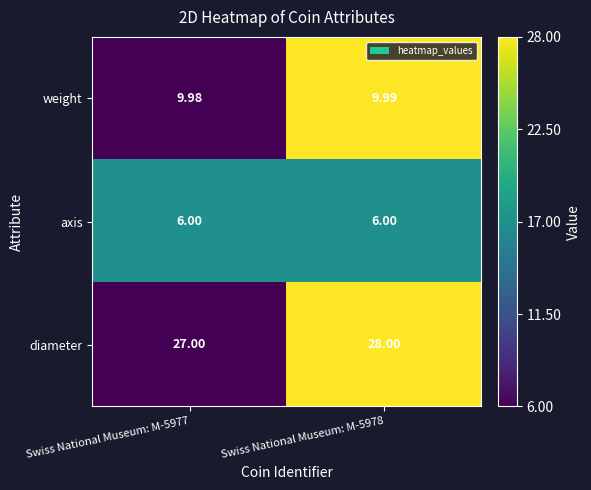

Which series has the largest total across all categories?

diameter